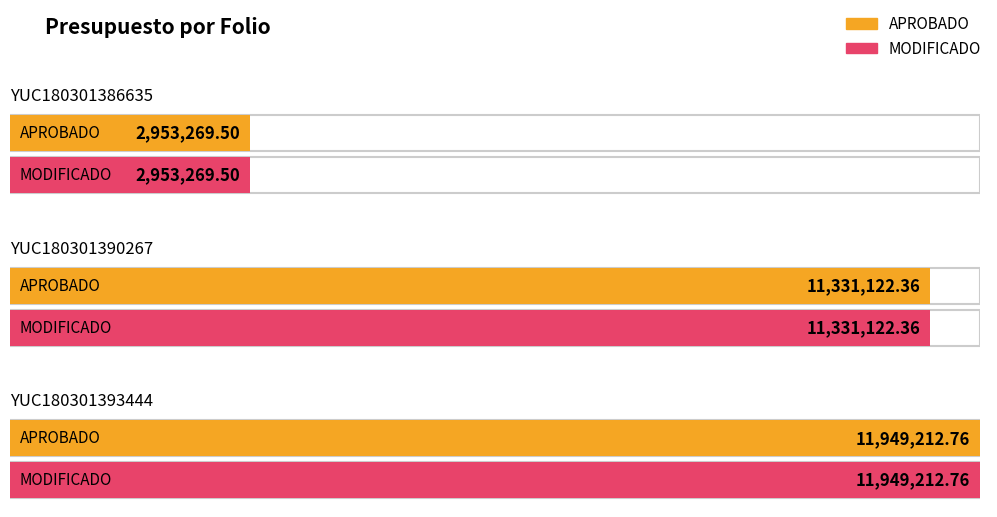

Between YUC180301390267 and YUC180301393444, which series saw the biggest shift?

APROBADO